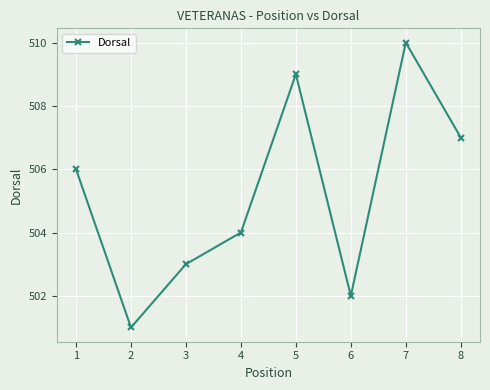

How many distinct data groups are displayed?

1